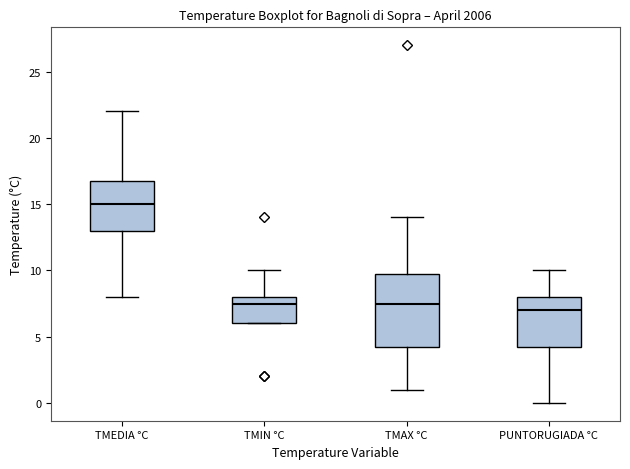

Reading left to right, read every box against the y-axis: the position of its median line, the range the box covers, and the ends of its whiskers. The values are not printed on the chart, so give them approximately, as read against the axis.

TMEDIA °C: median 15.0, box 13.0 to 17.0, whiskers 8.0 to 22.0
TMIN °C: median 7.5, box 6.0 to 8.0, whiskers 6.0 to 10.0
TMAX °C: median 7.5, box 4.5 to 10.0, whiskers 1.0 to 14.0
PUNTORUGIADA °C: median 7.0, box 4.5 to 8.0, whiskers 0.0 to 10.0